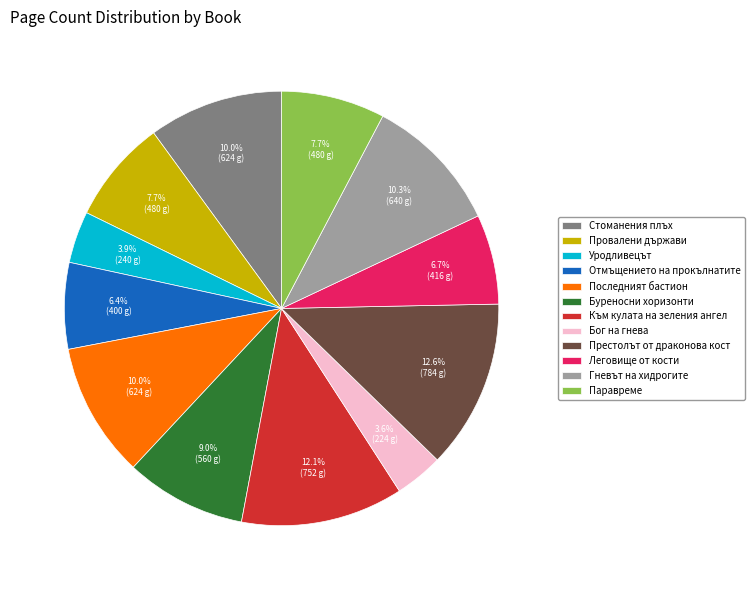

Which slice is the largest?

Престолът от драконова кост